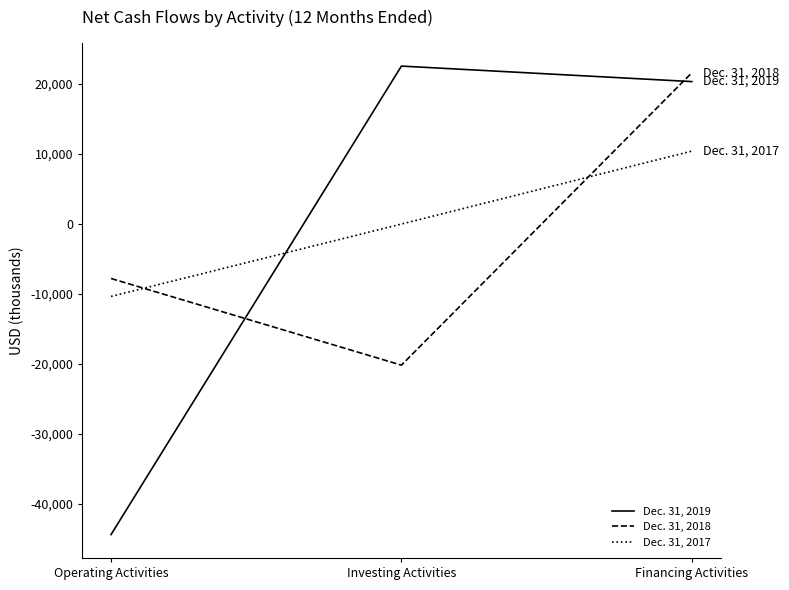

Count the number of data series in this chart.

3